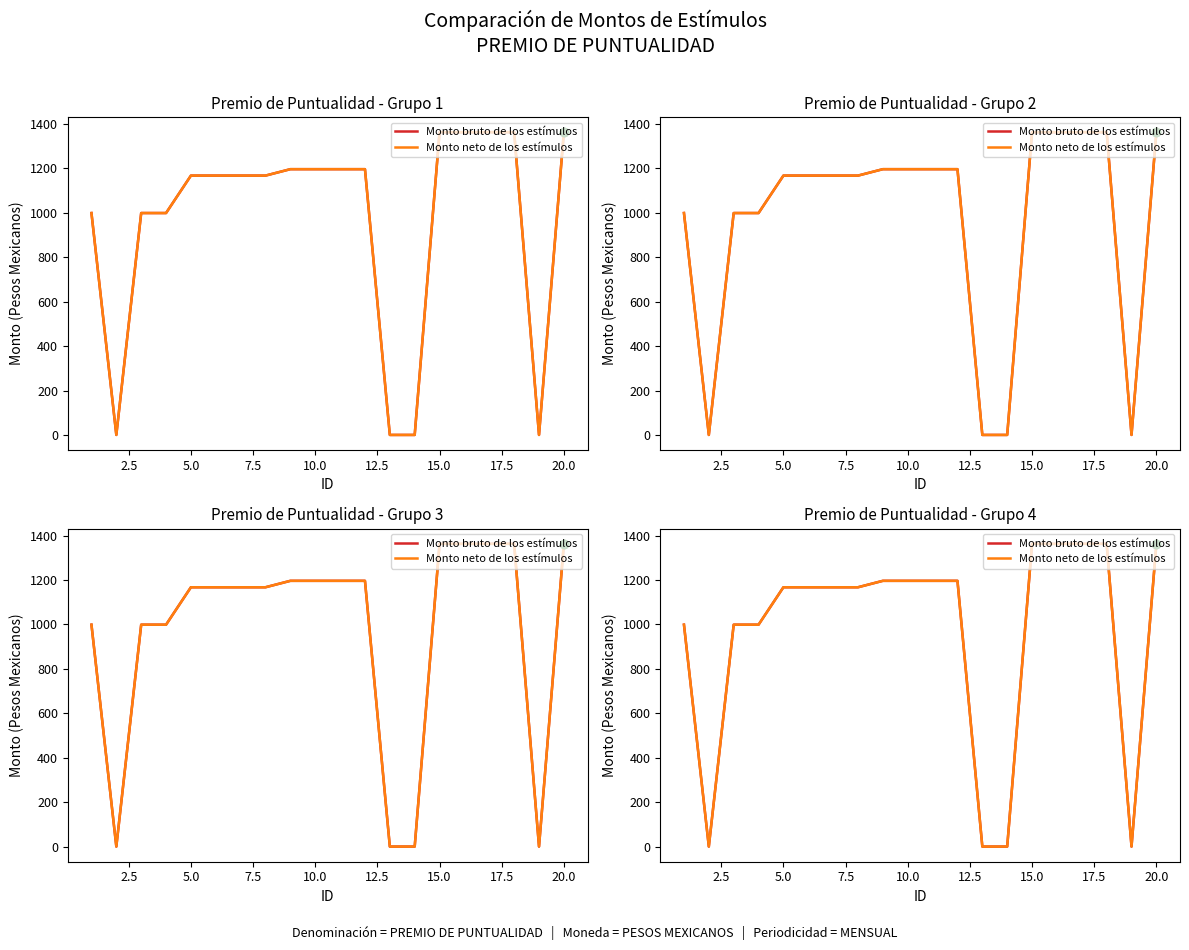

True or false: Monto bruto de los estímulos and Monto neto de los estímulos intersect in this chart.

False